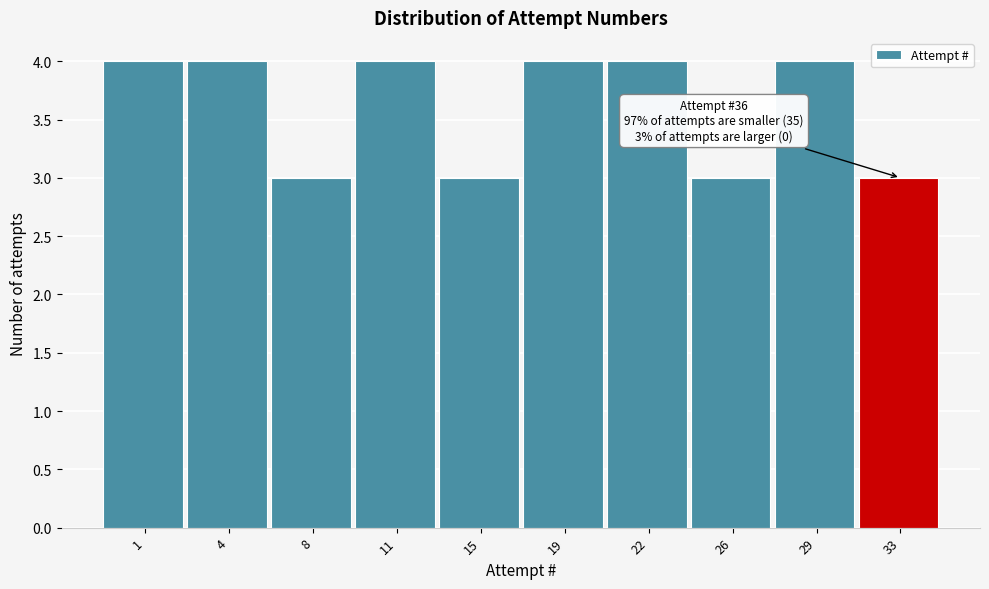

Reading left to right, transcribe all the data shown in this chart.

4	4	3	4	3	4	4	3	4	3